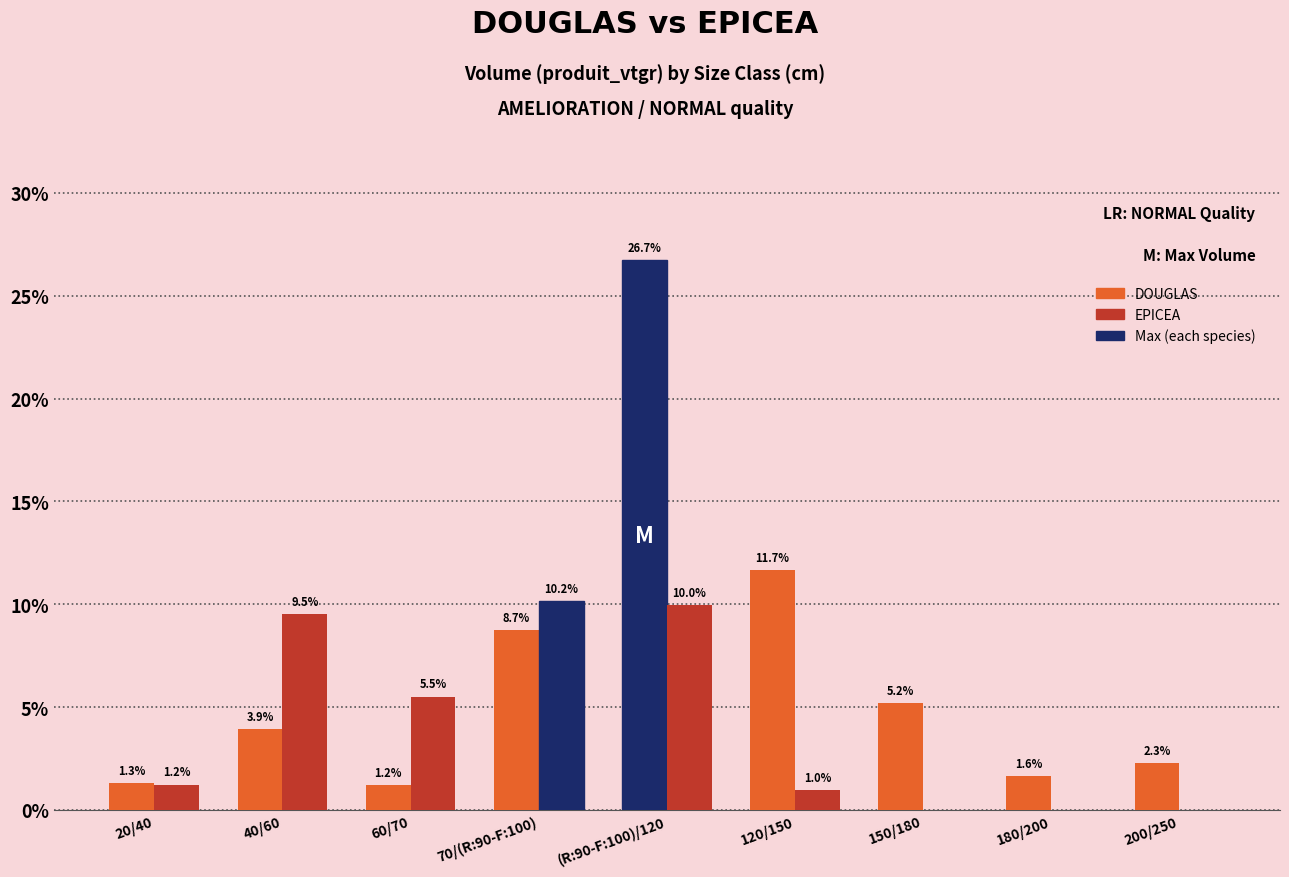

How many data points in DOUGLAS are above 3?

5